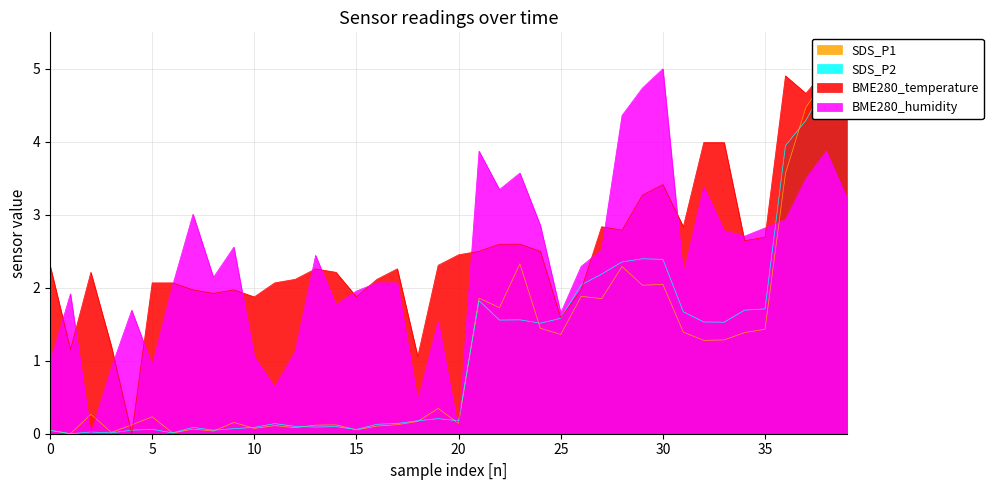

What value does the BME280_temperature series have at 15?

1.9